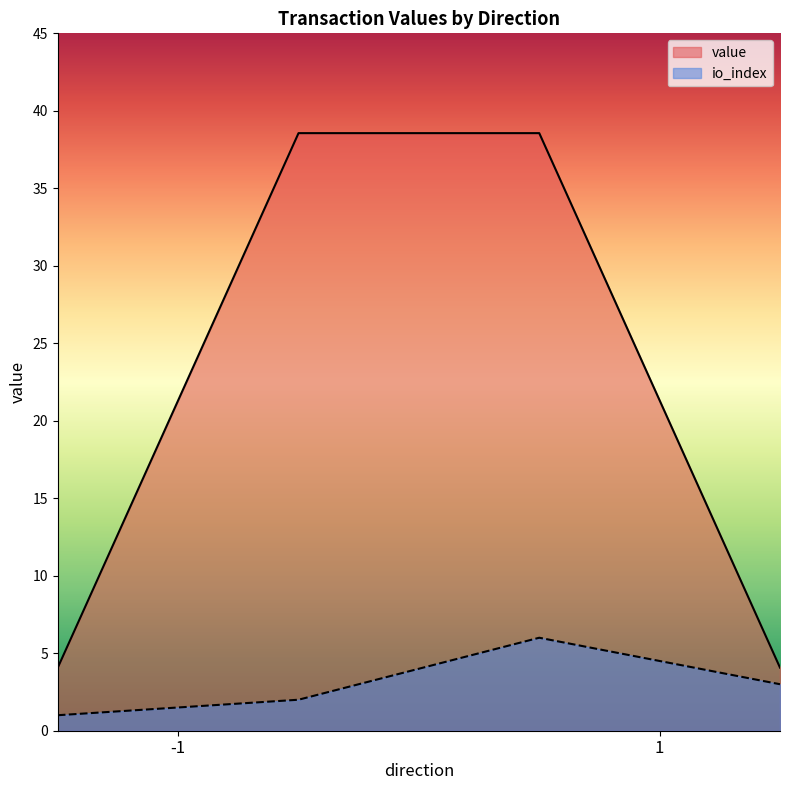

What is the minimum value for io_index?

1.0